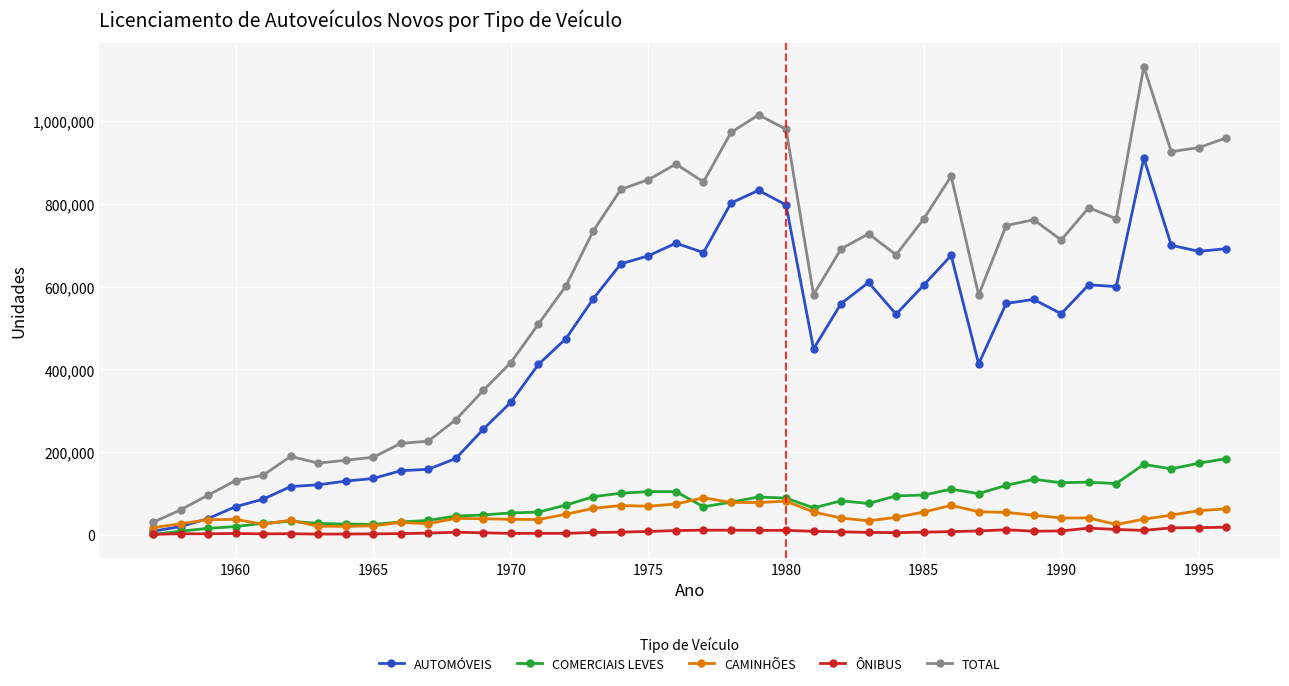

Which series has the largest total across all categories?

TOTAL